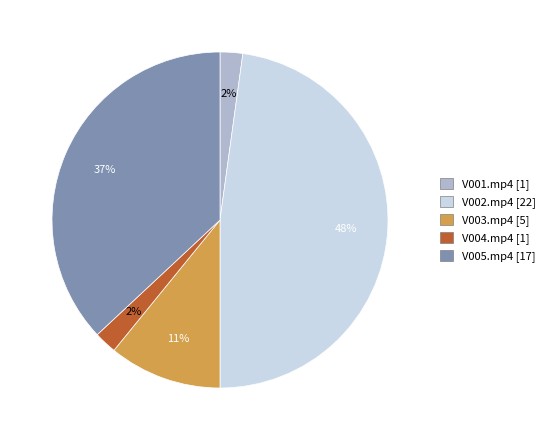

Which category has the biggest portion of the pie?

V002.mp4